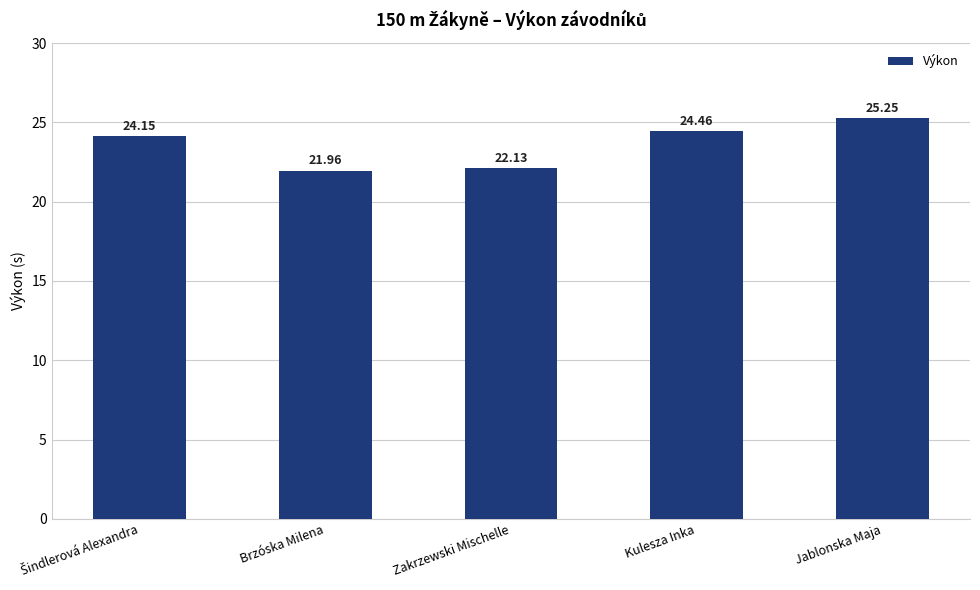

What is the label of the 3rd bar from the left?

Zakrzewski Mischelle